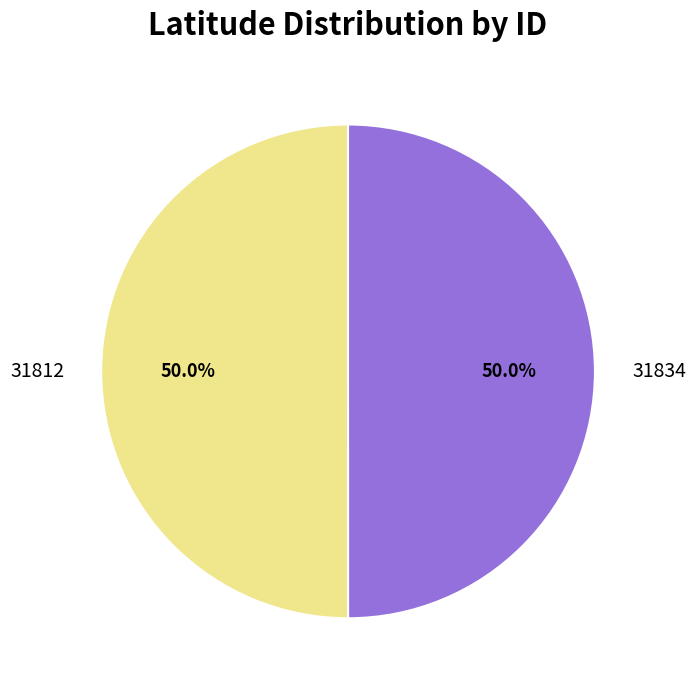

What is the ratio of the value at 31812 to the value at 31834?

1.0